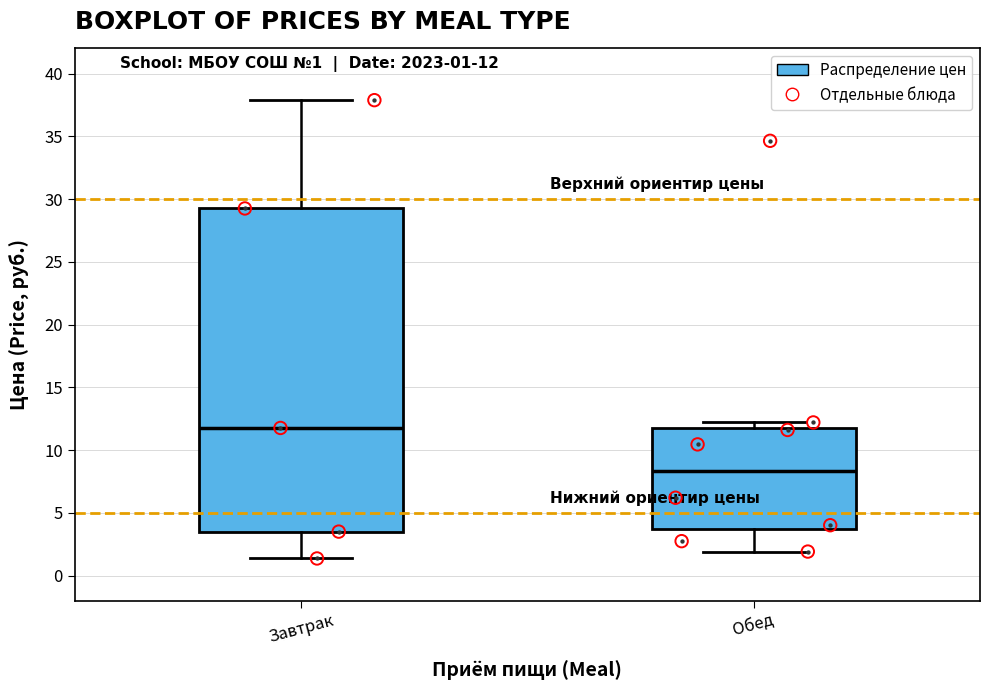

Which box is the tallest, from its lower edge to its upper edge?

Завтрак